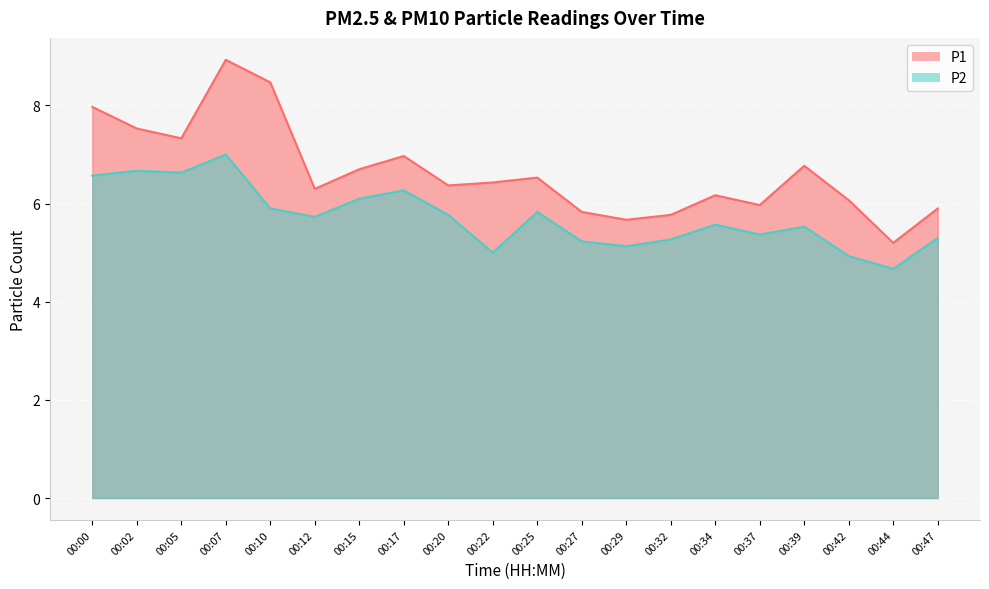

Which series has the largest range (max minus min)?

P1